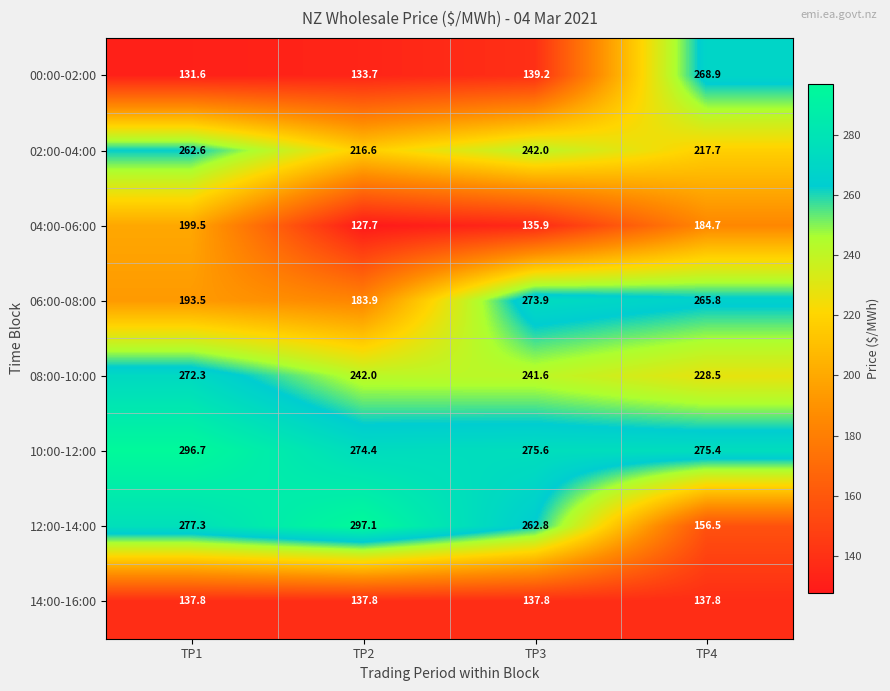

Which series has the widest spread of values?

12:00-14:00